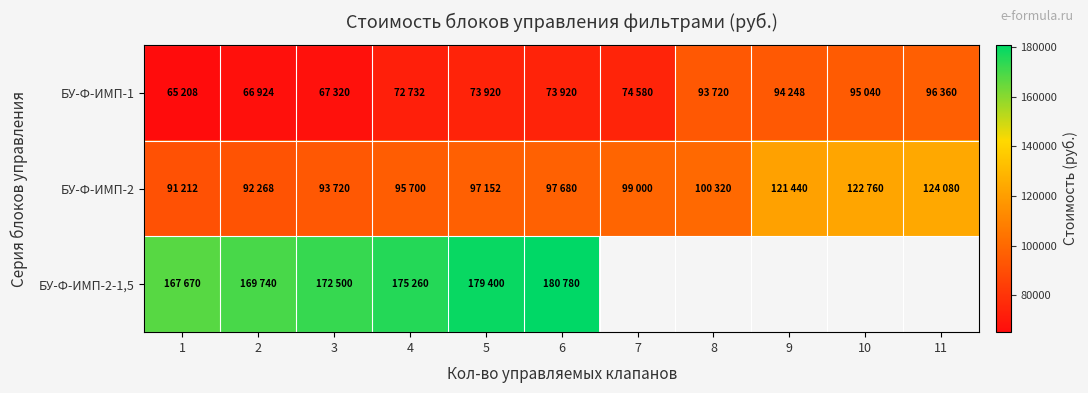

List the series in order of their peak value, highest first.

БУ-Ф-ИМП-2-1,5, БУ-Ф-ИМП-2, БУ-Ф-ИМП-1